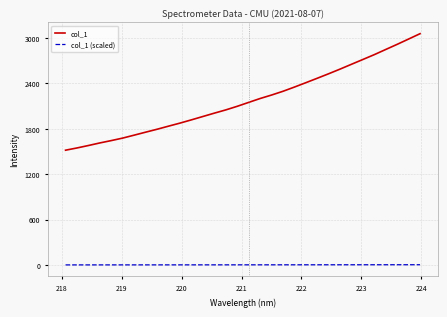

True or false: col_1 and col_1 (scaled) cross at least once.

False